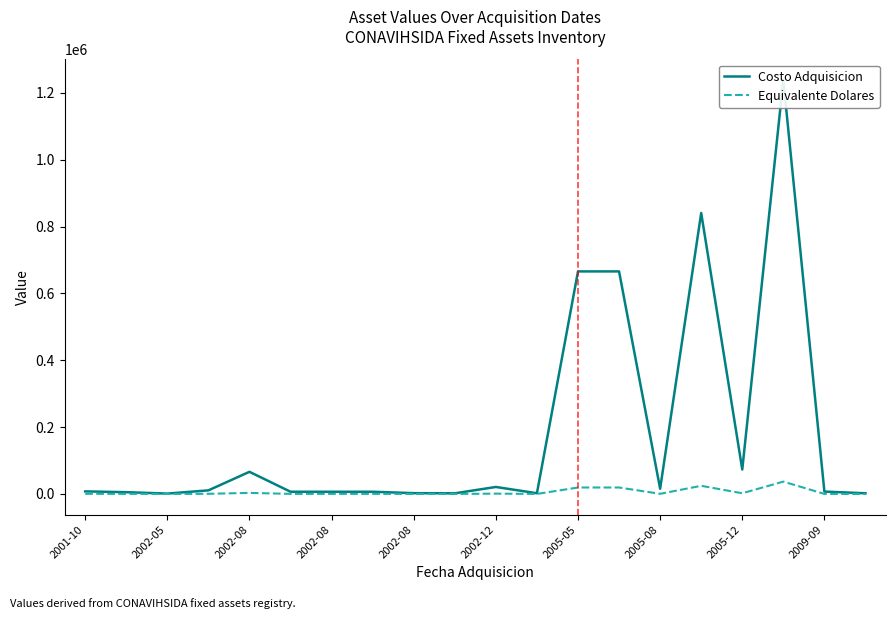

What is the greatest value displayed?

1238989.6